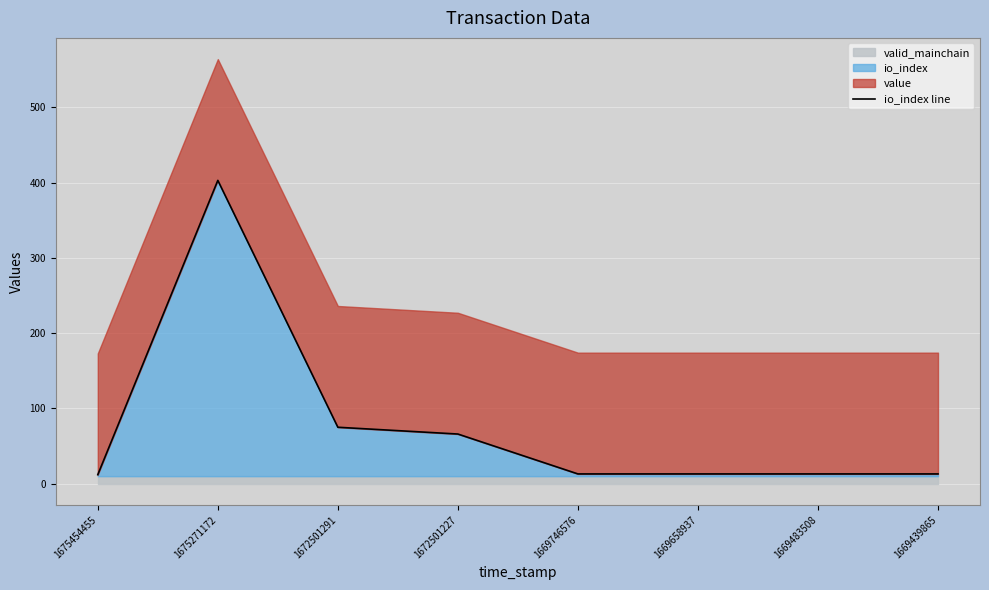

At which category does the chart reach its peak across all series?

1675271172